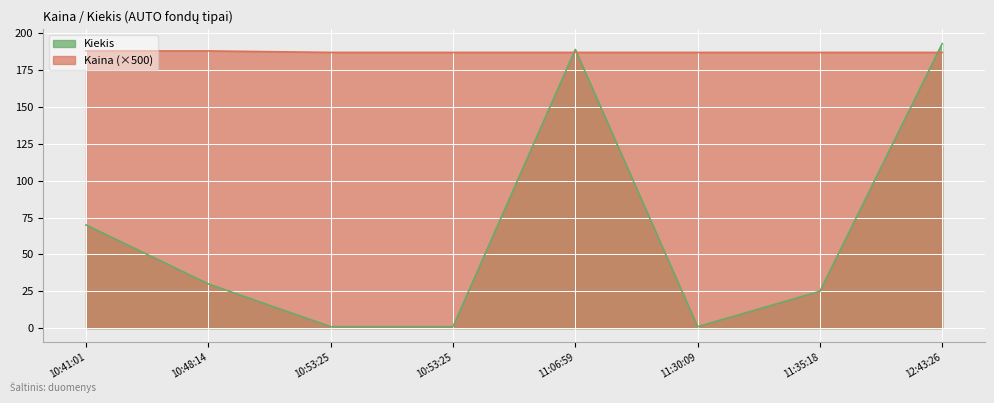

Is it true that the value at 10:41:01 is 70?

True